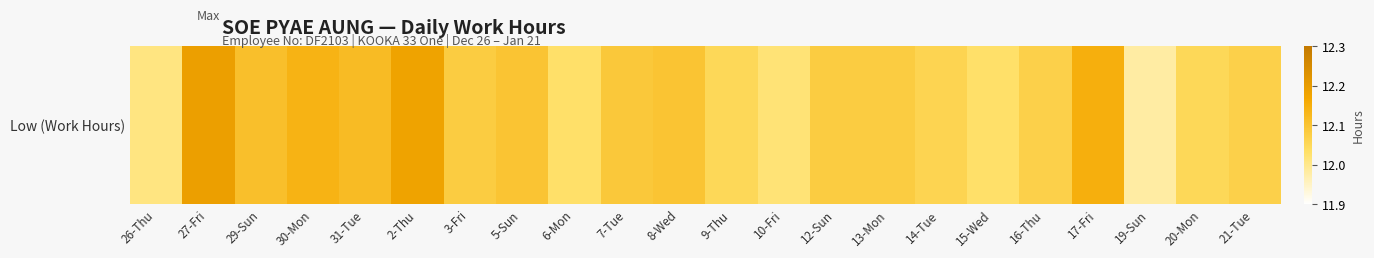

What is the difference between the second highest and second lowest values?

0.2